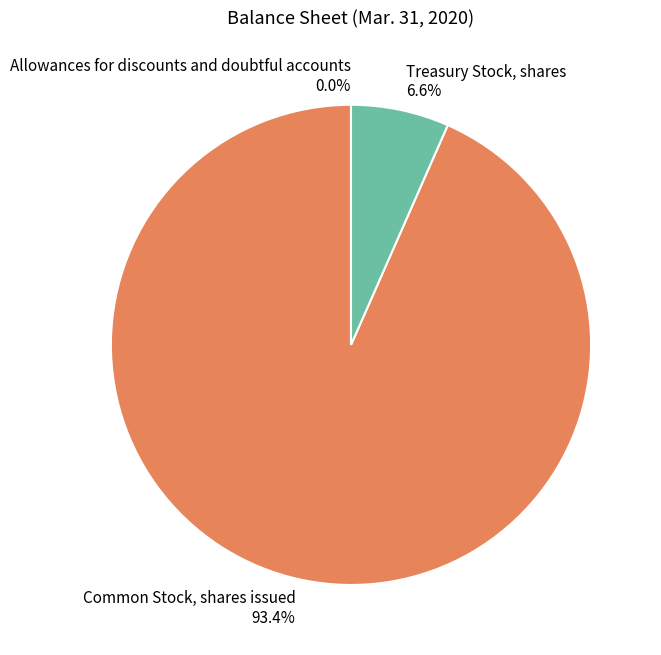

Does Common Stock, shares issued represent more than half of the total?

Yes